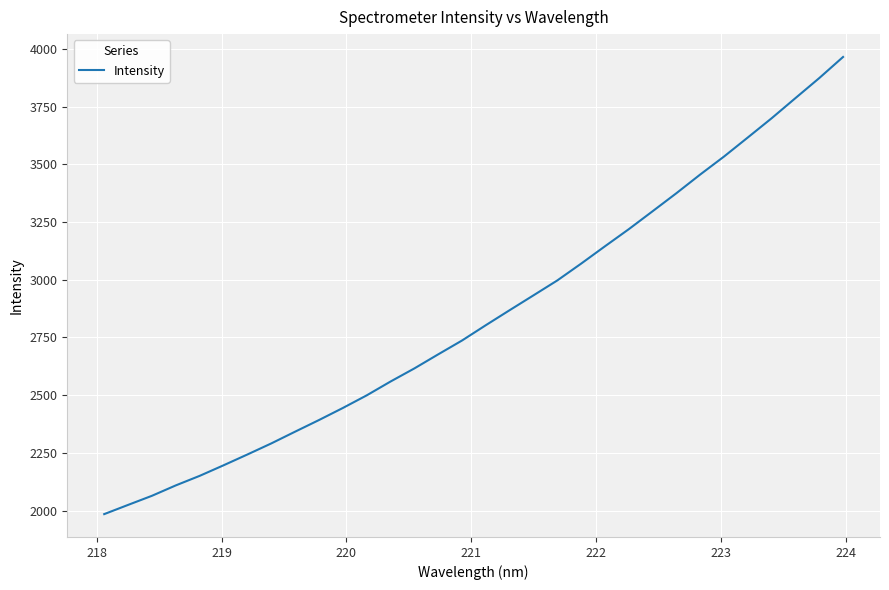

What is the maximum value shown in the chart?

3964.7